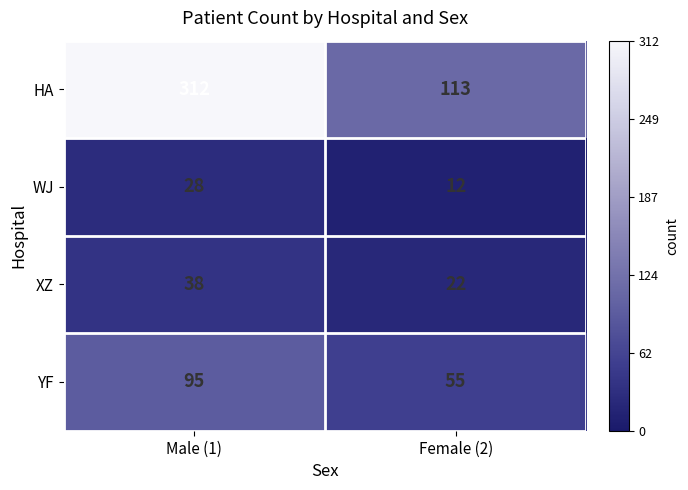

Which category has the lowest value across all series?

Female (2)